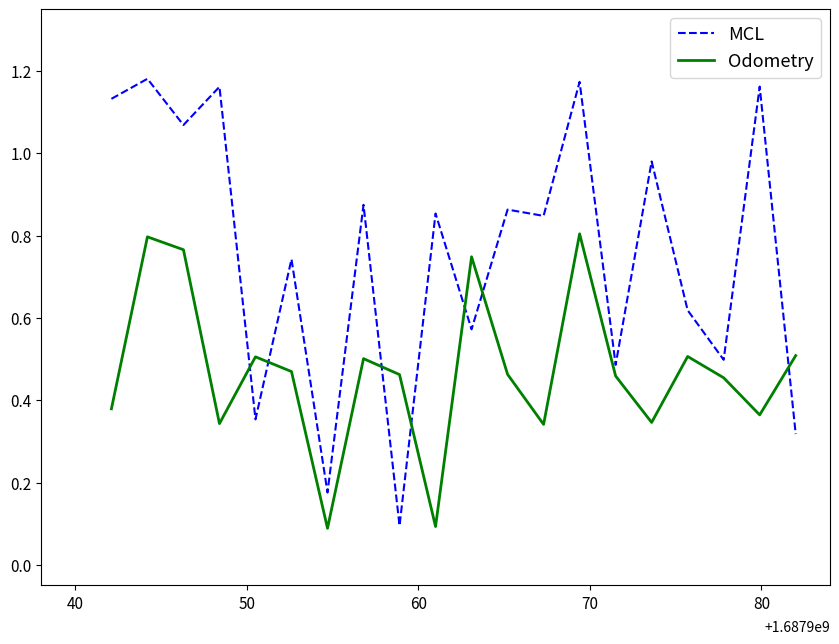

Which series has the largest total across all categories?

MCL